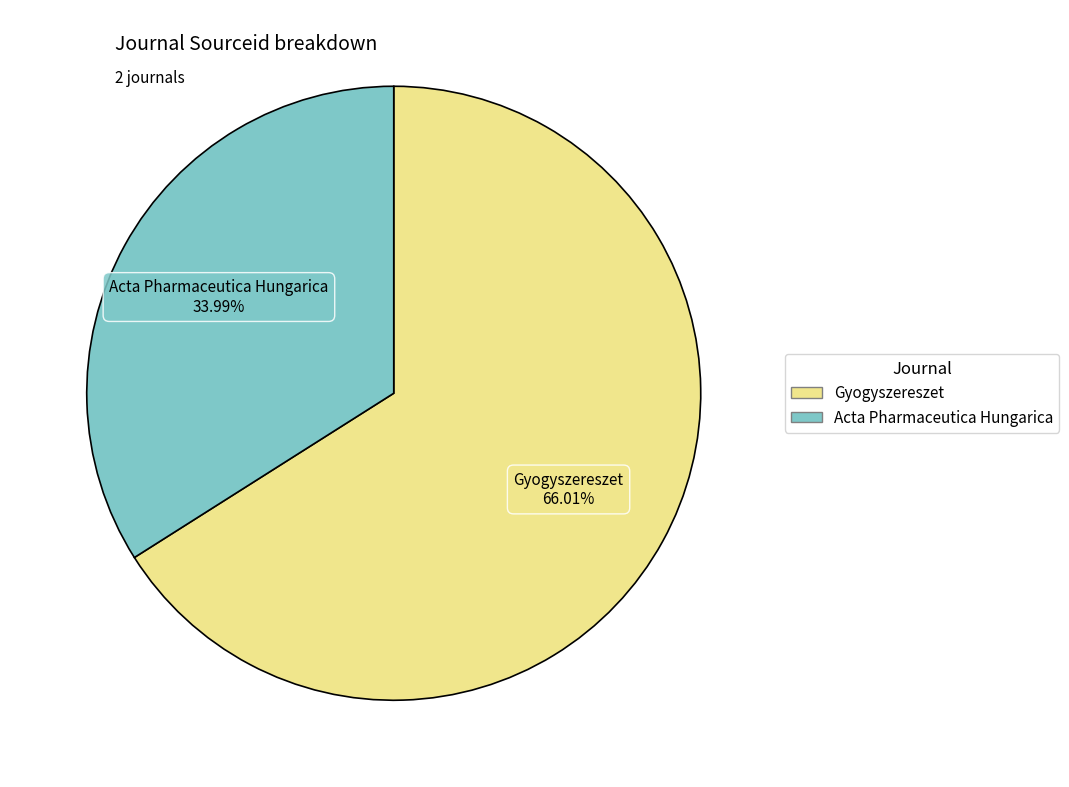

How many slices are in this pie chart?

2